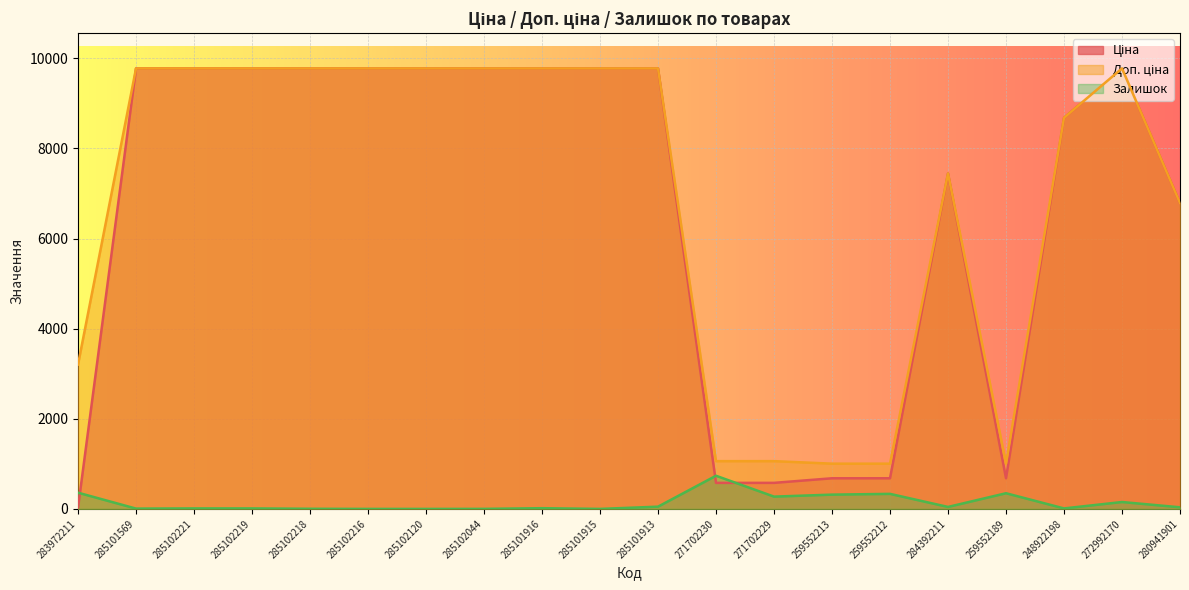

Reading right to left, transcribe all the data shown in this chart.

Ціна: 280941901=6787.1	272992170=9775.5	248922198=8679.5	259552189=679.8	284392211=7444.6	259552212=679.8	259552213=679.8	271702229=578.1	271702230=578.1	285101913=9775.5	285101915=9775.5	285101916=9775.5	285102044=9775.5	285102120=9775.5	285102216=9775.5	285102218=9775.5	285102219=9775.5	285102221=9775.5	285101569=9775.5	283972211=32.0
Доп. ціна: 280941901=6787.1	272992170=9775.5	248922198=8679.5	259552189=1004.1	284392211=7444.6	259552212=1004.1	259552213=1004.1	271702229=1060.0	271702230=1060.0	285101913=9775.5	285101915=9775.5	285101916=9775.5	285102044=9775.5	285102120=9775.5	285102216=9775.5	285102218=9775.5	285102219=9775.5	285102221=9775.5	285101569=9775.5	283972211=3205.0
Залишок: 280941901=36.0	272992170=153.0	248922198=11.0	259552189=348.0	284392211=44.0	259552212=334.0	259552213=317.0	271702229=273.0	271702230=736.0	285101913=50.0	285101915=0.0	285101916=16.0	285102044=1.0	285102120=0.0	285102216=0.0	285102218=3.0	285102219=11.0	285102221=11.0	285101569=7.0	283972211=360.0